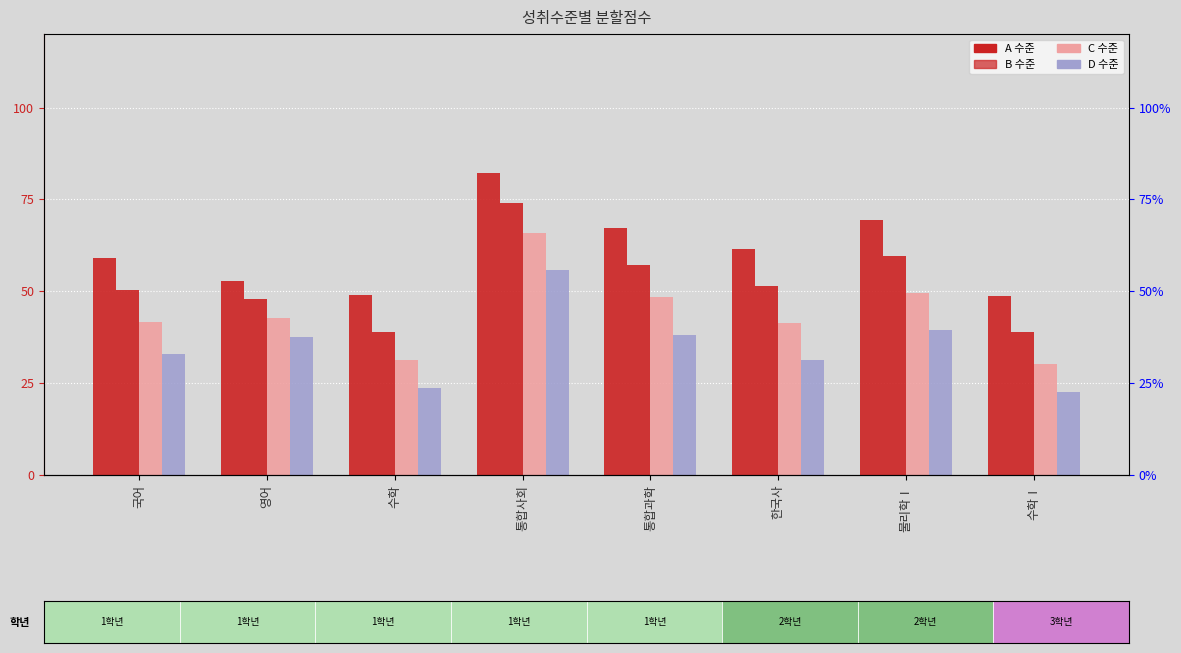

What is the label of the 3rd bar from the left?

수학